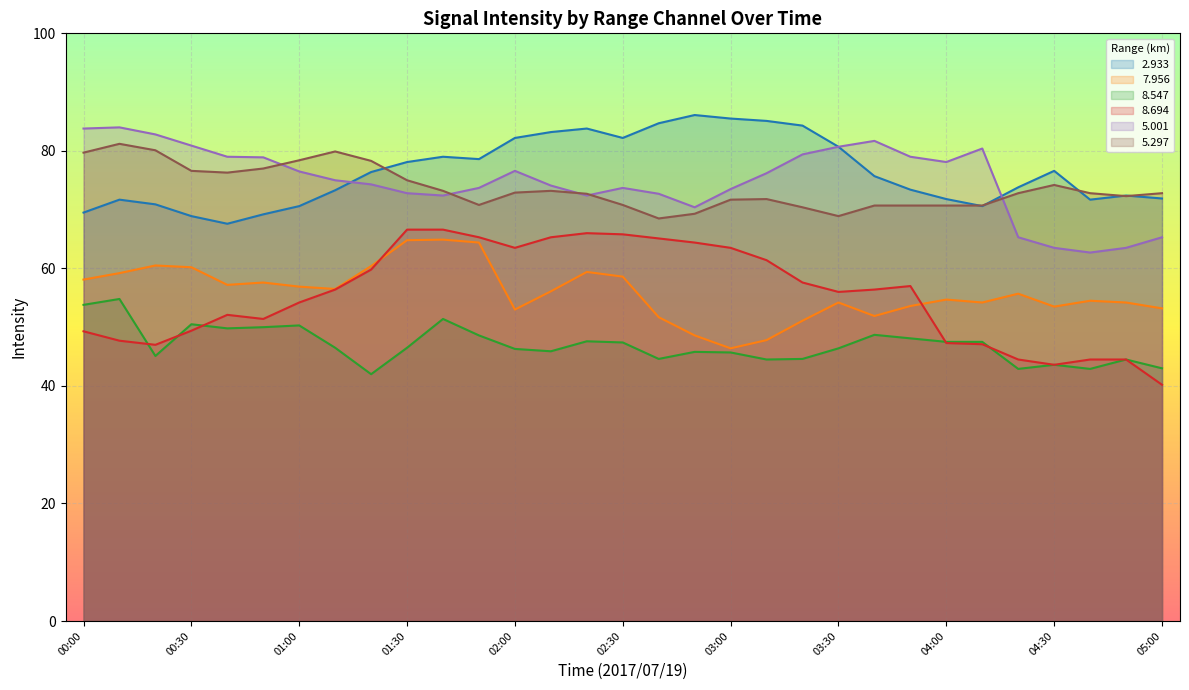

What is the total value across all series at 04:50?

351.4